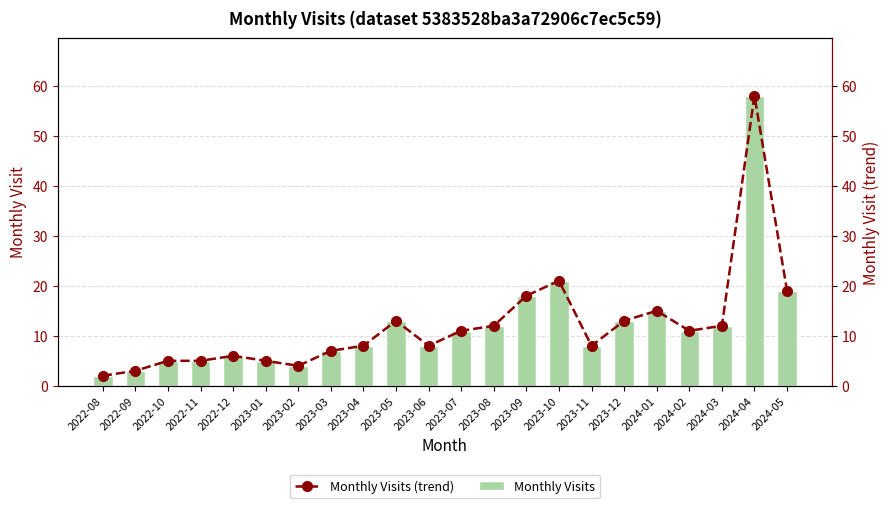

Reading left to right, what are all the values shown in this chart?

Monthly Visits: 2	3	5	5	6	5	4	7	8	13	8	11	12	18	21	8	13	15	11	12	58	19
Monthly Visits (trend): 2	3	5	5	6	5	4	7	8	13	8	11	12	18	21	8	13	15	11	12	58	19